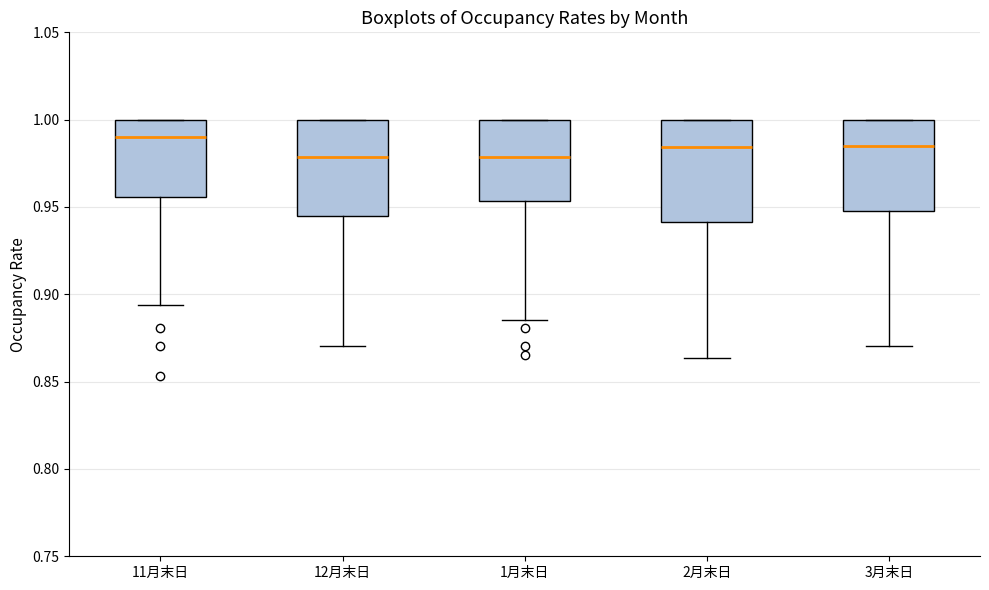

Where does the median line of the box for 3月末日 sit on the y-axis? The values are not printed on the chart, so give them approximately, as read against the axis.

0.985